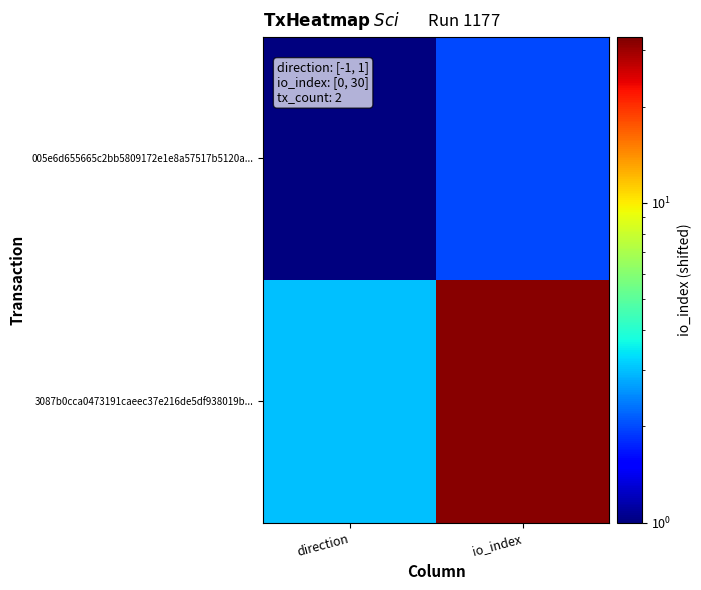

Reading left to right, list all the values displayed in this chart.

005e6d655665c2bb5809172e1e8a57517b5120a...: direction=1	io_index=2
3087b0cca0473191caeec37e216de5df938019b...: direction=3	io_index=32